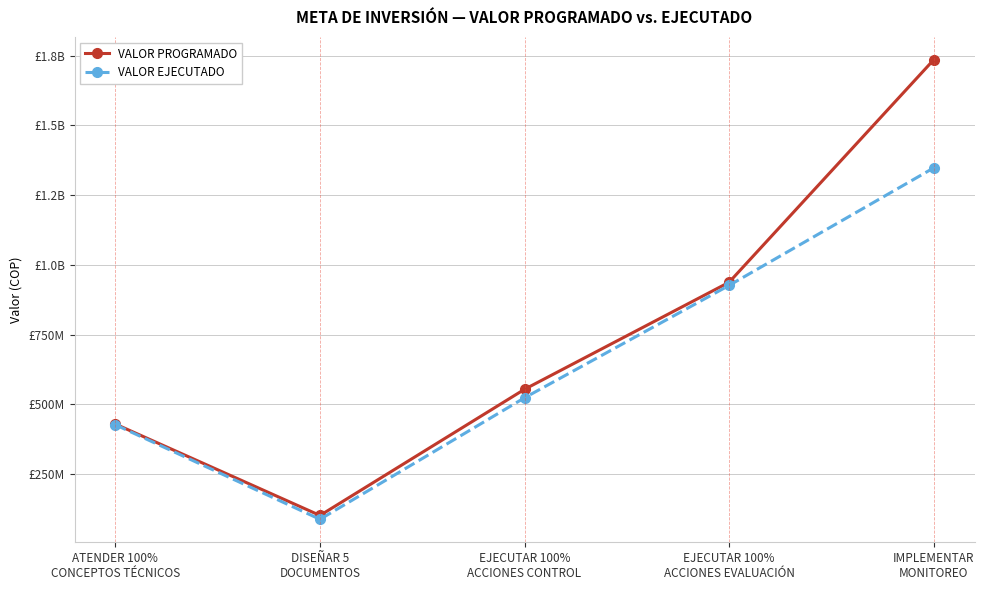

Reading left to right, list all the values displayed in this chart.

VALOR PROGRAMADO: 428958000	101225000	553758000	937597000	1735392000
VALOR EJECUTADO: 426452000	87442000	523244900	926364000	1347693630